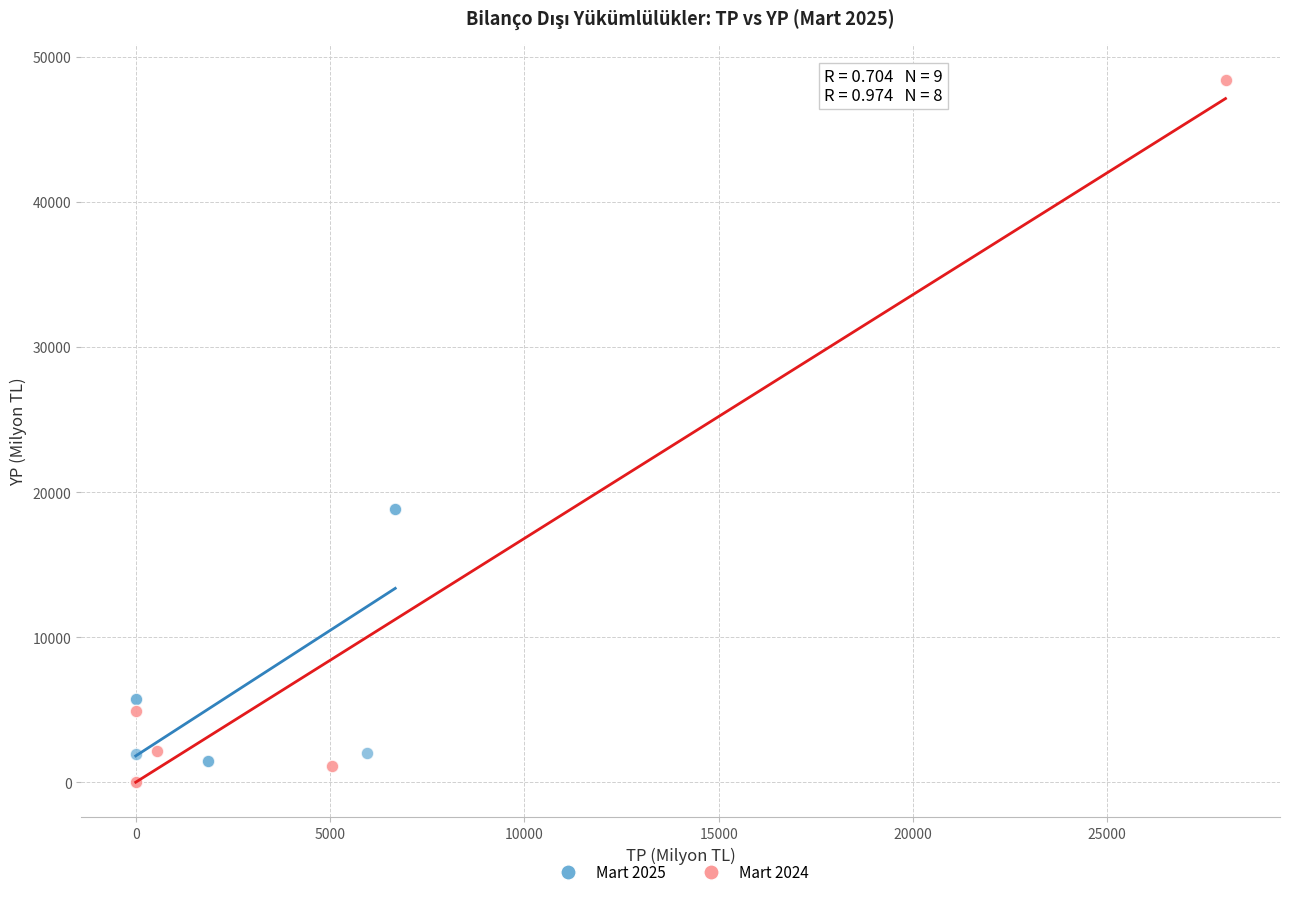

Which series has the widest spread of Y values?

Mart 2024